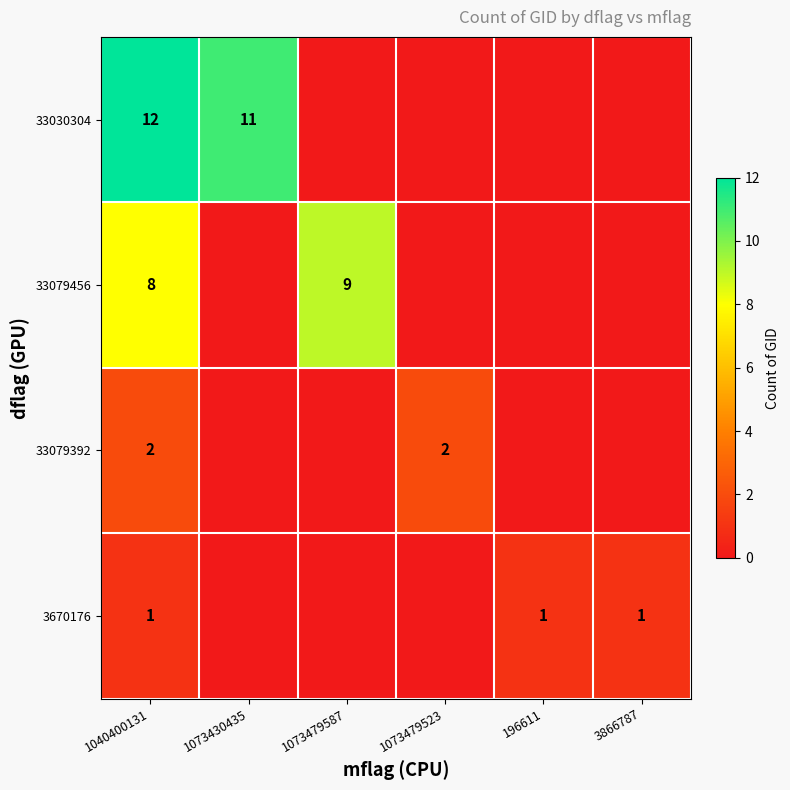

True or false: 33079392 has a value of 0 at 1073479587.

True